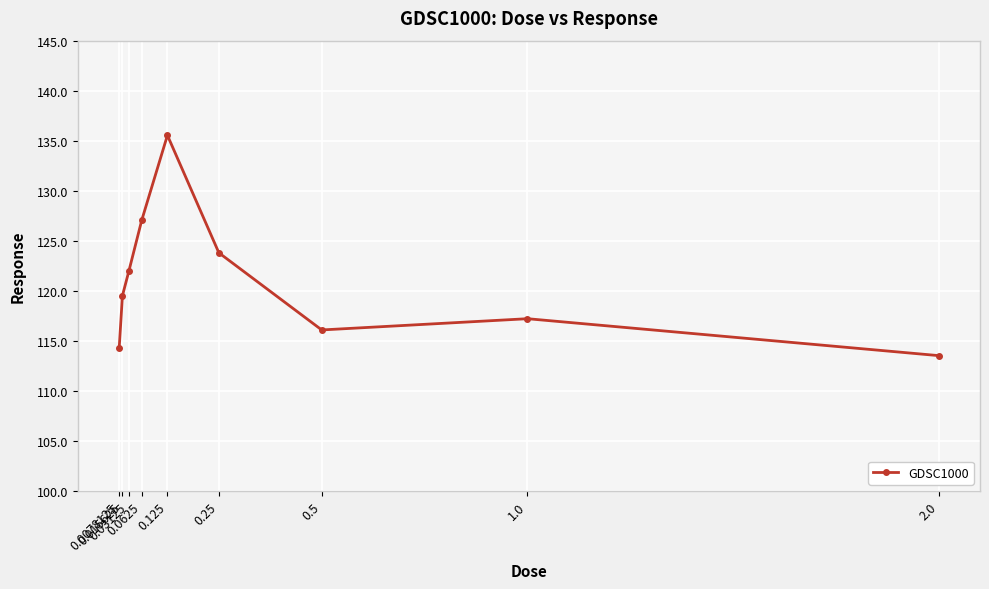

List the labels in order of value, smallest first.

2.0, 0.0078125, 0.5, 1.0, 0.015625, 0.03125, 0.25, 0.0625, 0.125